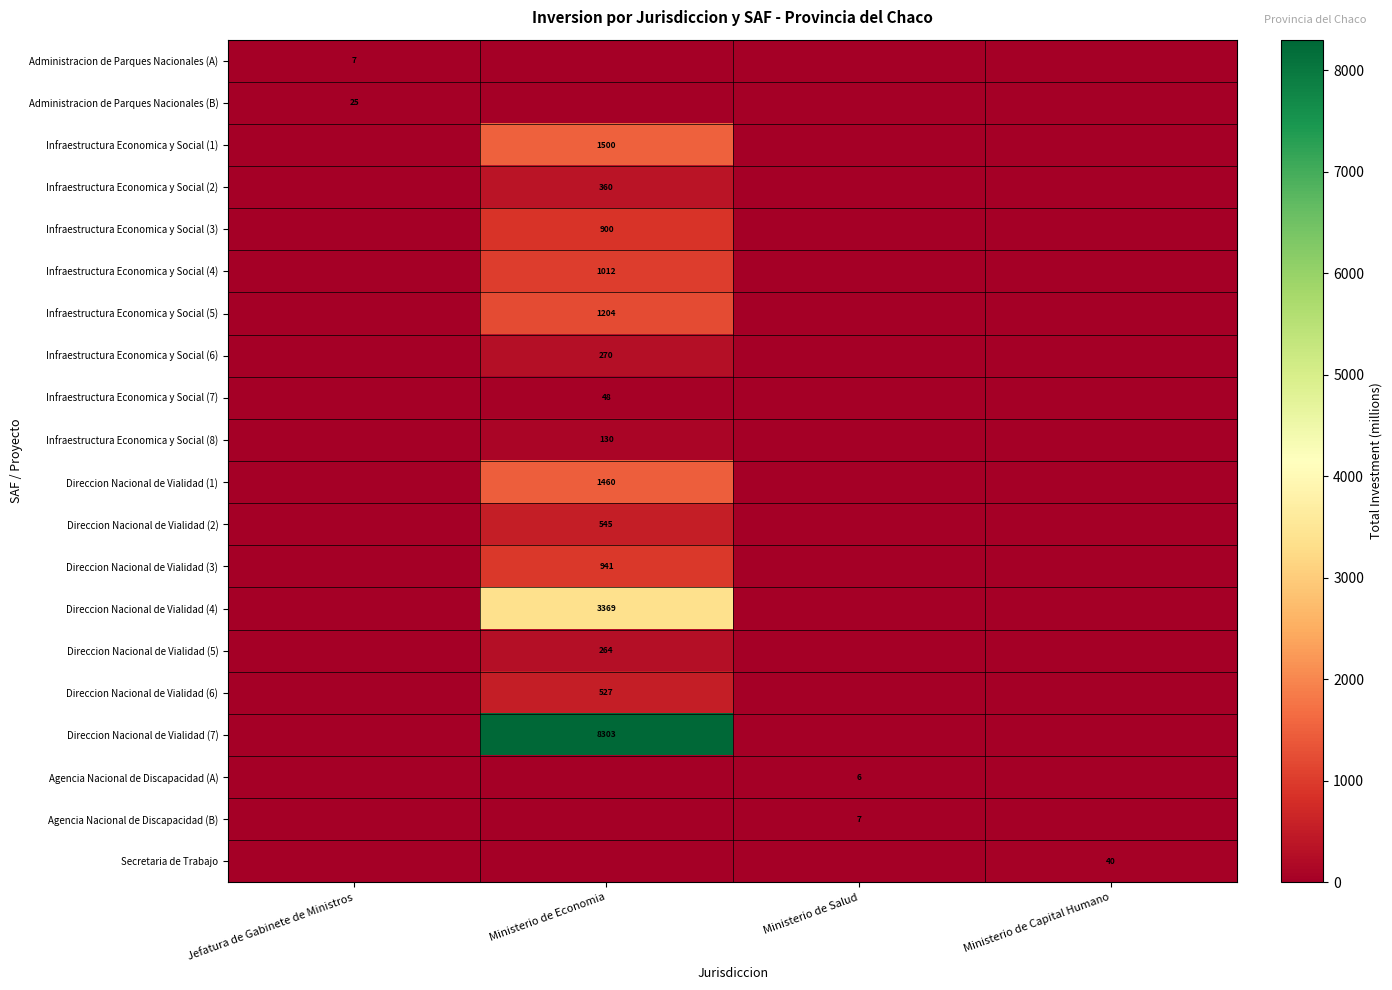

Between Ministerio de Economia and Ministerio de Salud, which is larger?

Ministerio de Economia